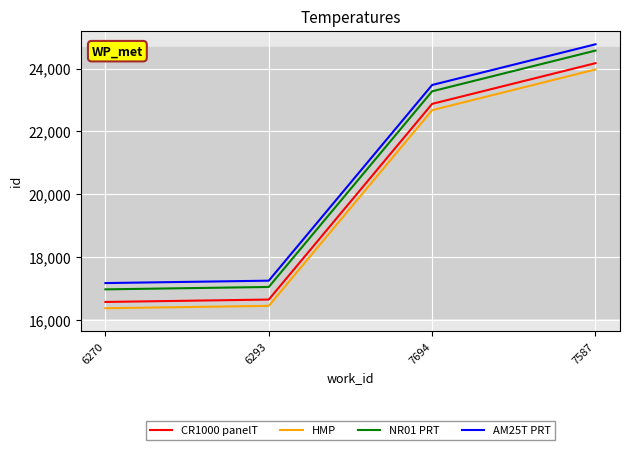

At how many categories does at least one series exceed 21629?

2